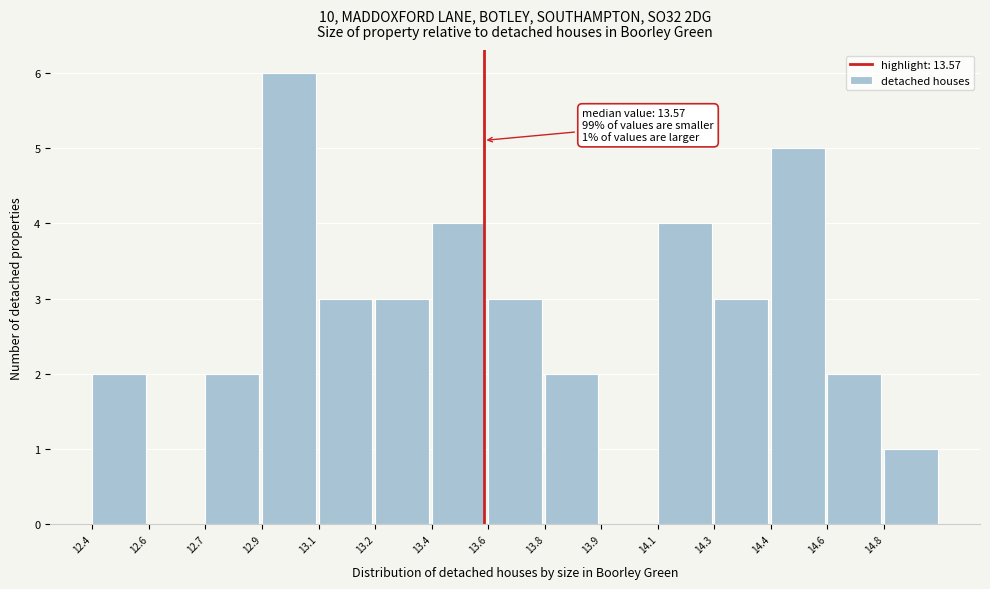

Reading left to right, extract all data points from this chart.

12.4=2	12.6=0	12.7=2	12.9=6	13.1=3	13.2=3	13.4=4	13.6=3	13.8=2	13.9=0	14.1=4	14.3=3	14.4=5	14.6=2	14.8=1